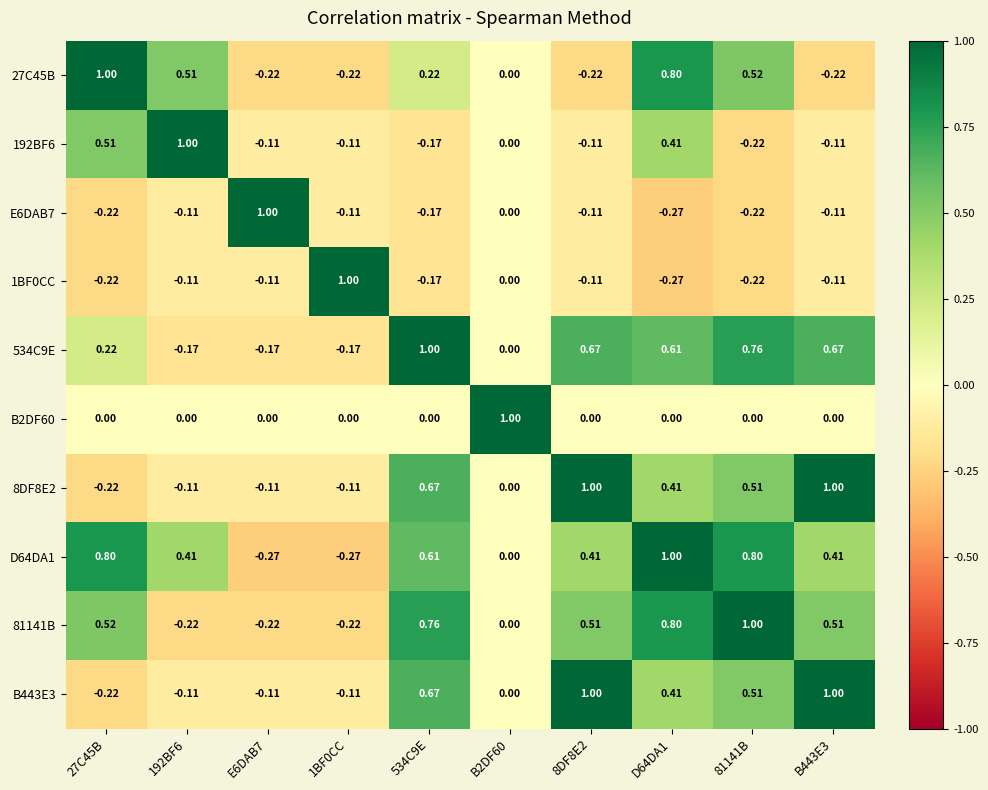

Is the value of B443E3 at 81141B greater than the value of 27C45B at 27C45B?

No